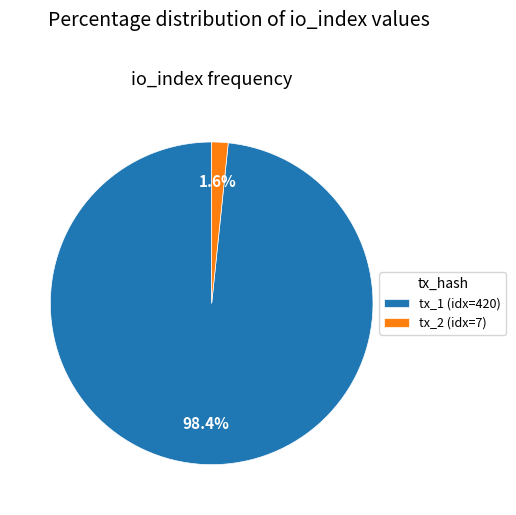

Which slice represents more than half of the pie?

tx_1 (idx=420)